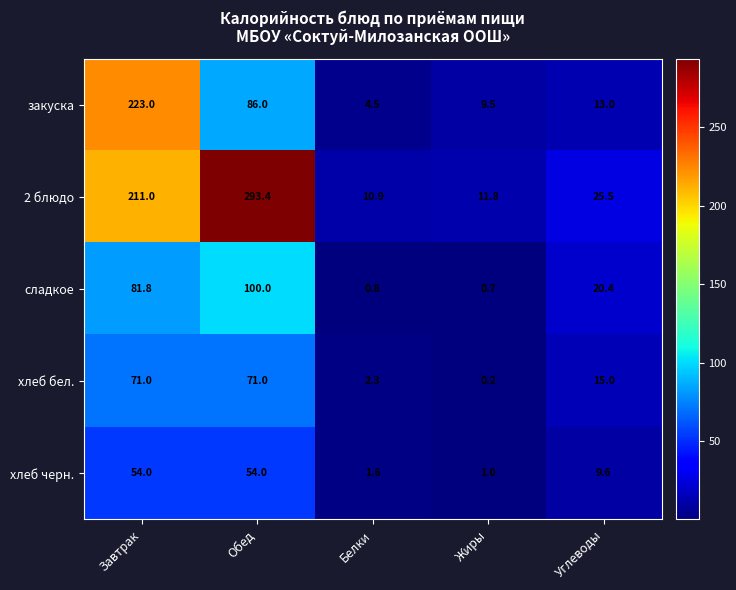

Which category has the highest value in the 2 блюдо series?

Обед